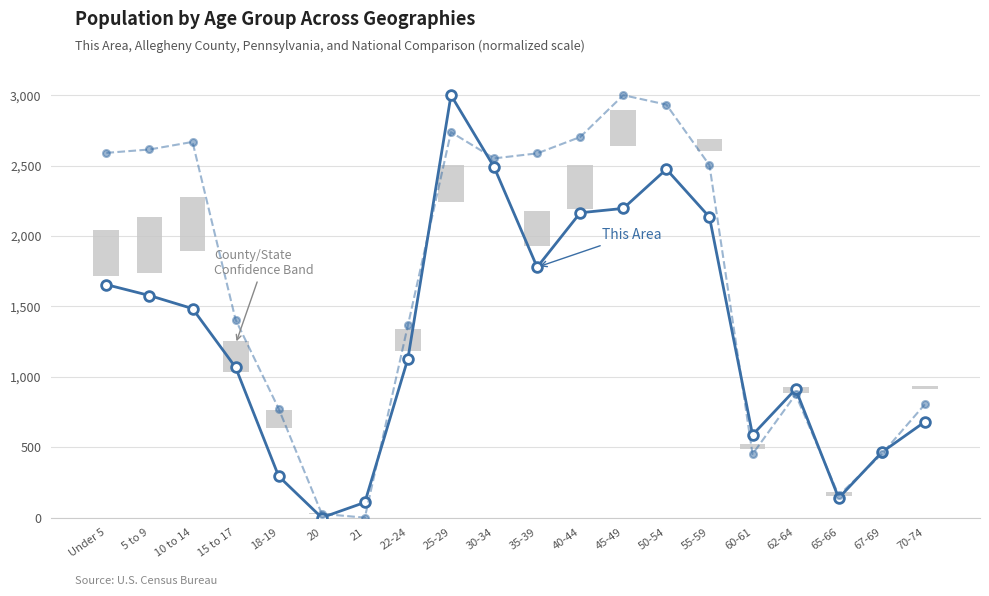

How many series are shown in this chart?

2